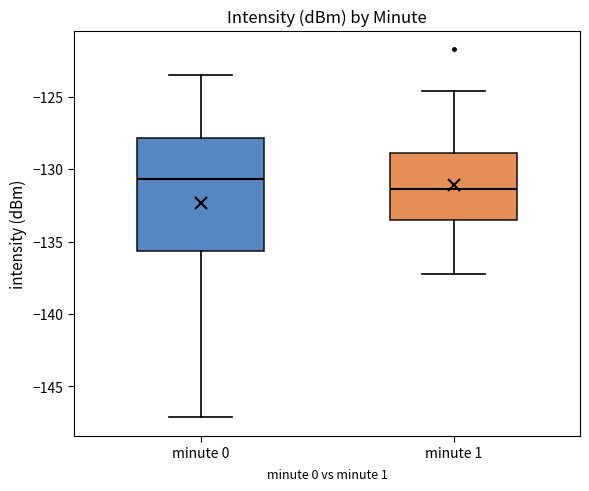

Which box's median line is the highest?

minute 0